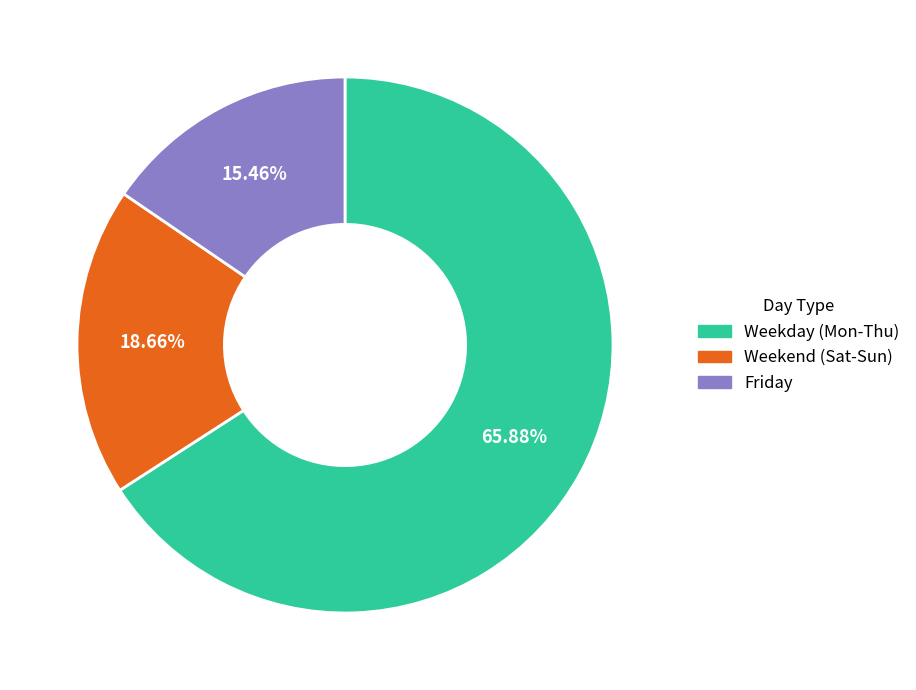

Does Weekday (Mon-Thu) represent more than half of the total?

Yes